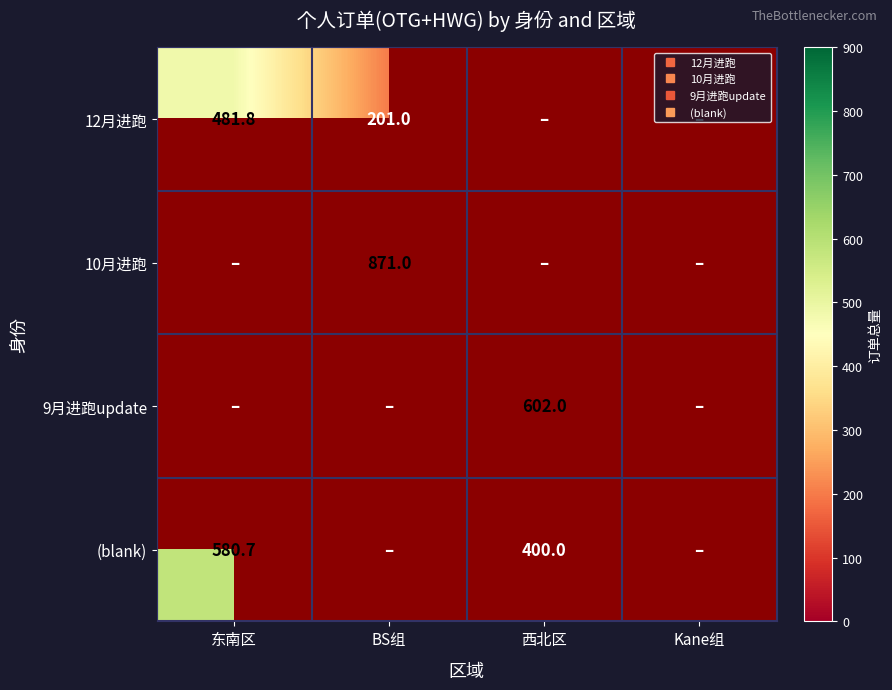

Which category has the lowest value in the (blank) series?

西北区